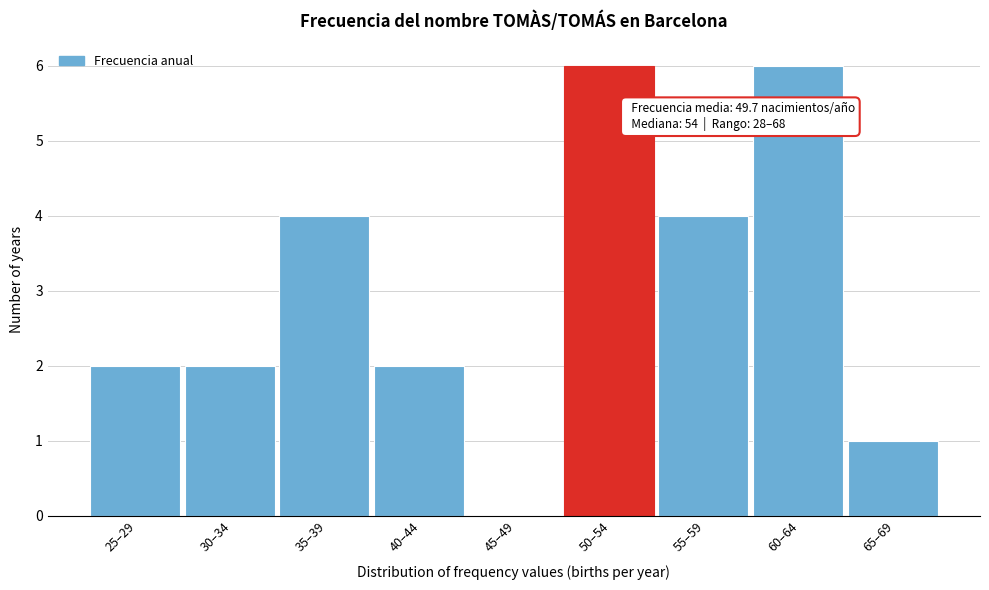

Reading left to right, extract all data points from this chart.

25–29=2	30–34=2	35–39=4	40–44=2	45–49=0	50–54=6	55–59=4	60–64=6	65–69=1